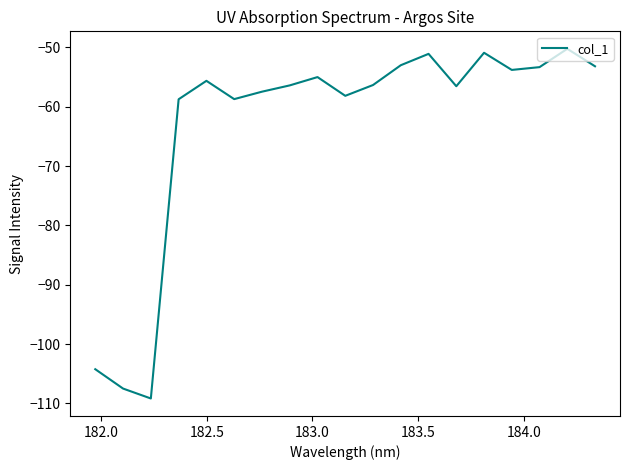

What is the difference between the maximum and minimum values?

58.9